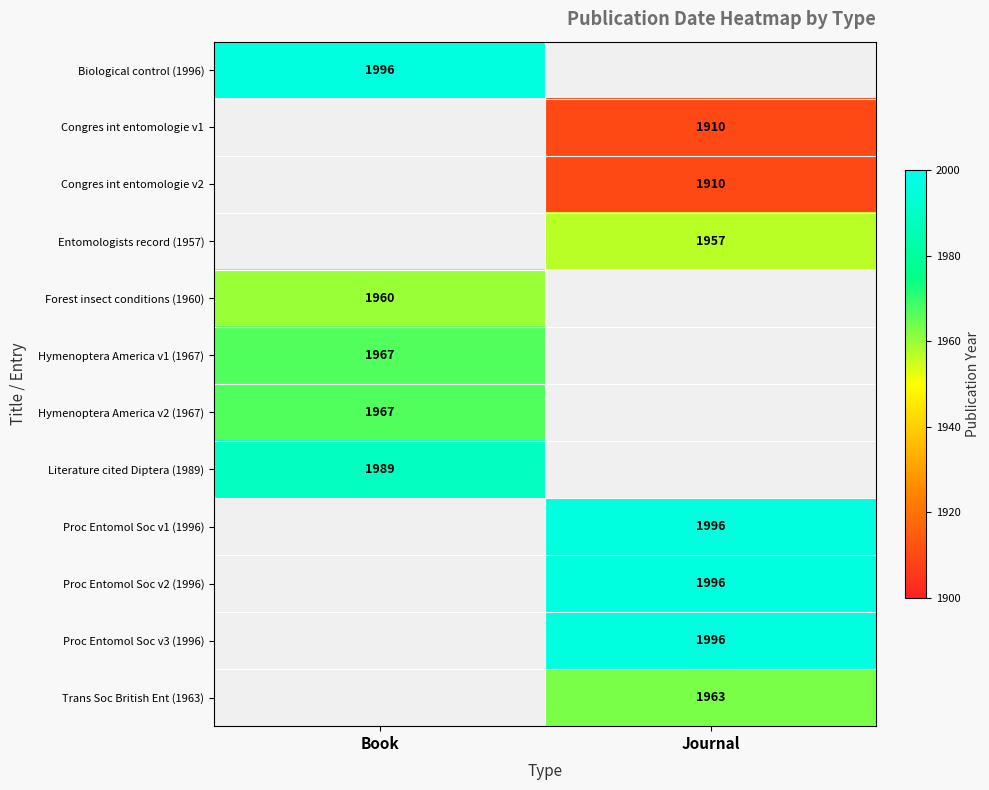

The value of Proc Entomol Soc v2 (1996) at Journal is 995.5. True or false?

False